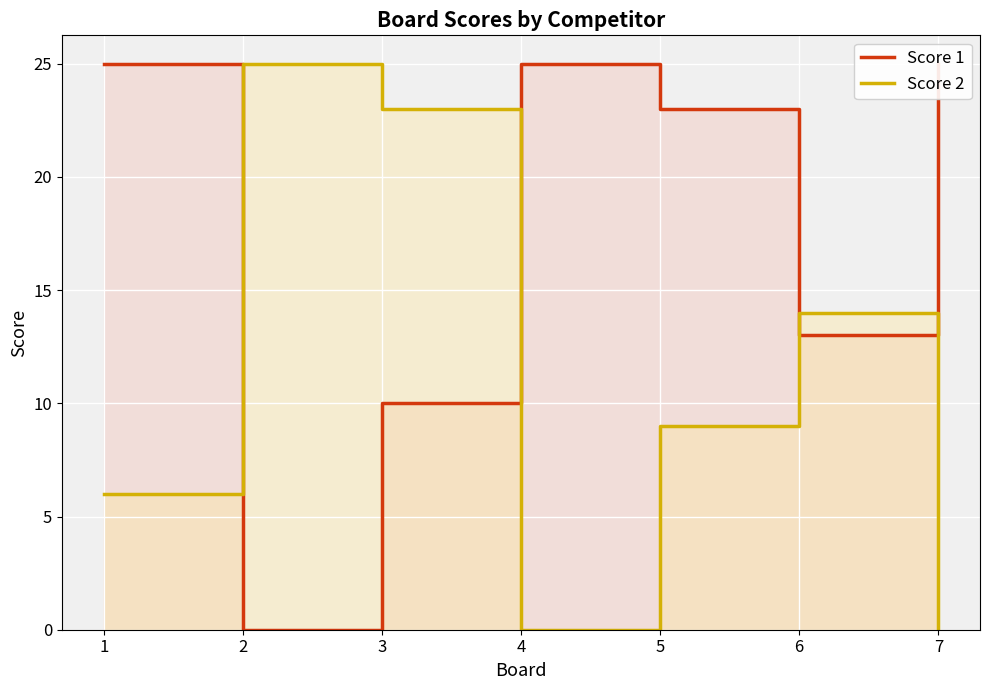

At how many categories does at least one series exceed 11?

7